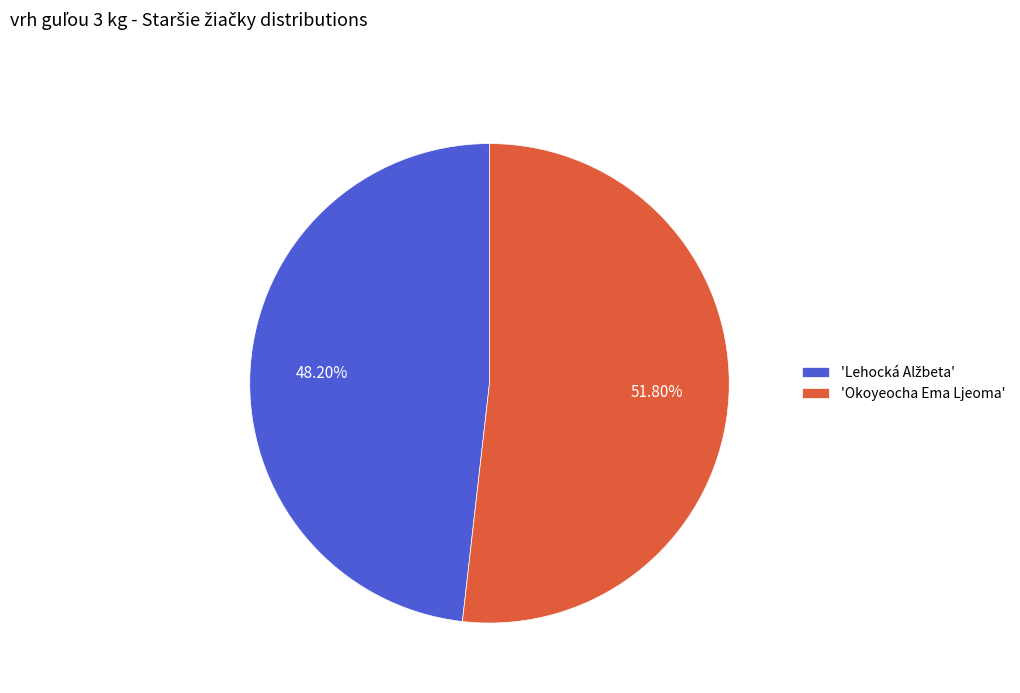

Which category has the biggest portion of the pie?

'Okoyeocha Ema Ljeoma'